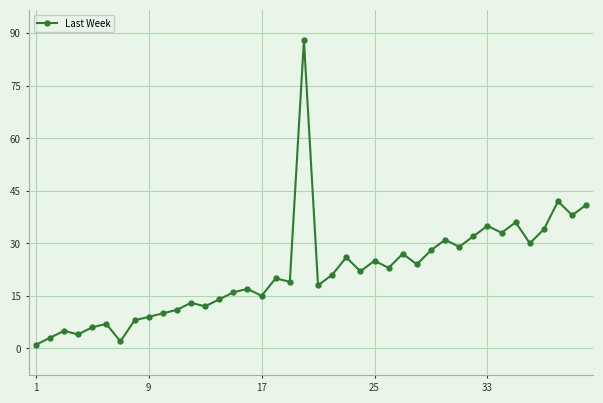

Reading right to left, what are all the values shown in this chart?

41	38	42	34	30	36	33	35	32	29	31	28	24	27	23	25	22	26	21	18	88	19	20	15	17	16	14	12	13	11	10	9	8	2	7	6	4	5	3	1